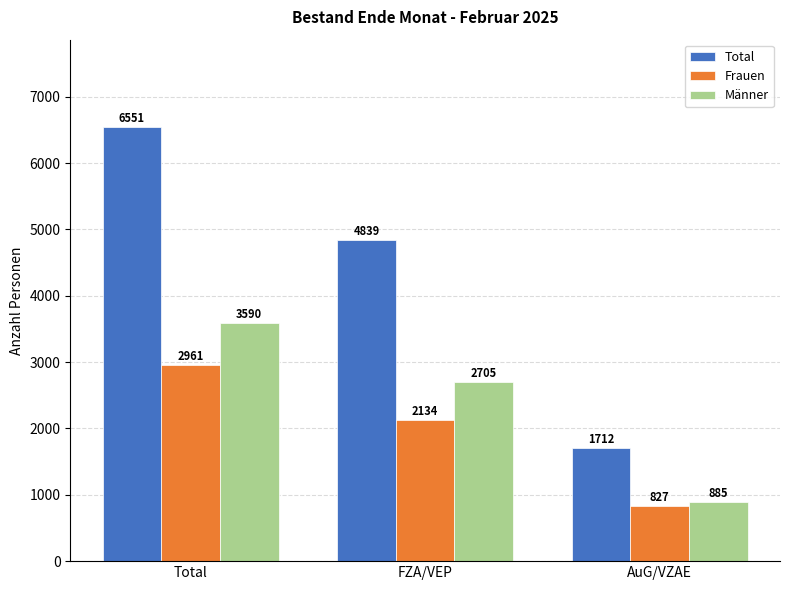

True or false: Männer has a value of 3590 at Total.

True